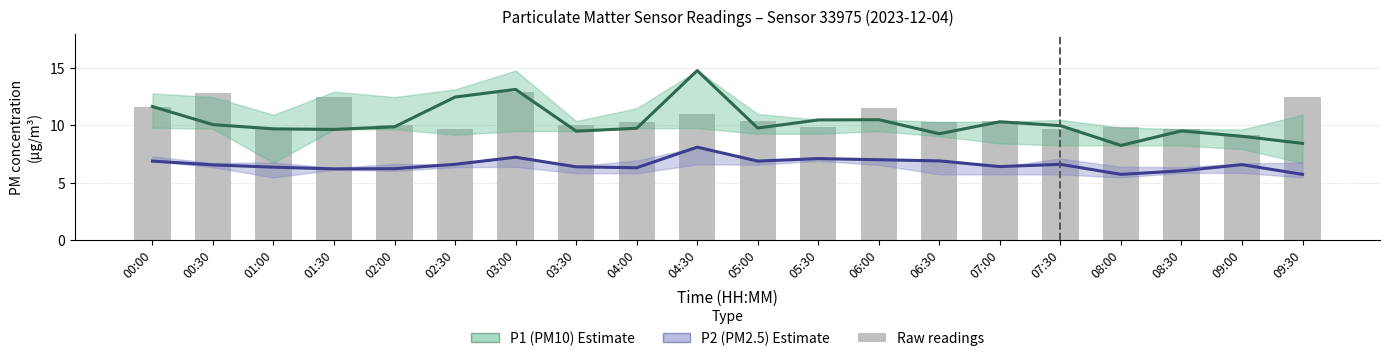

True or false: Raw P1 readings has a value of 4.9 at 06:30.

False